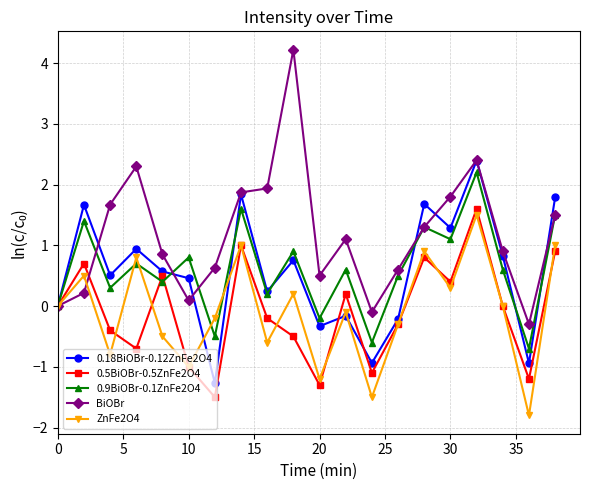

What is the maximum value for 0.5BiOBr-0.5ZnFe2O4?

1.6